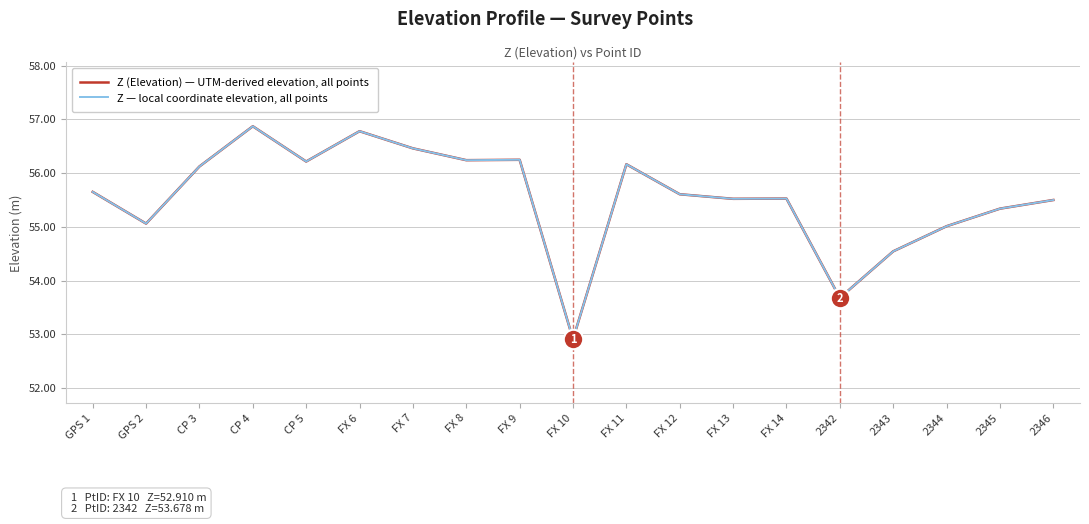

Is it true that Z (Elevation) — UTM-derived elevation, all points equals 56.2 at FX 8?

True